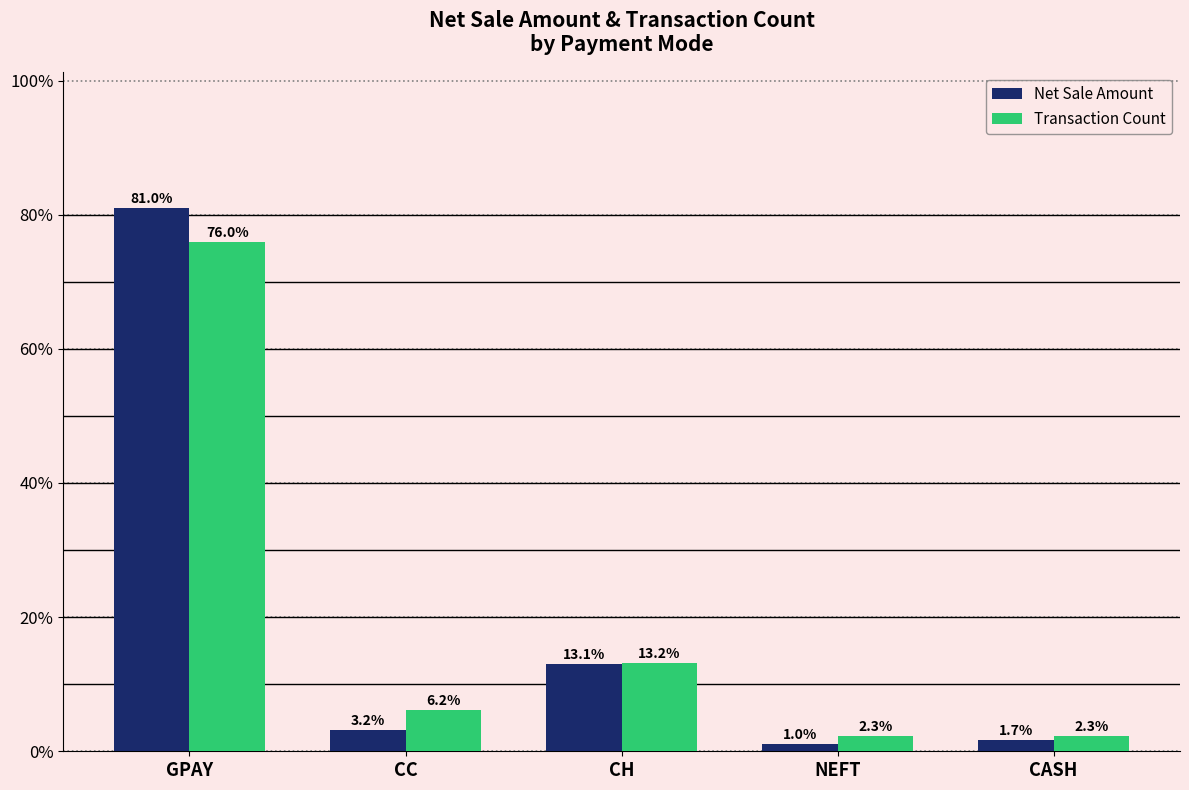

How many categories are shown in the chart?

5